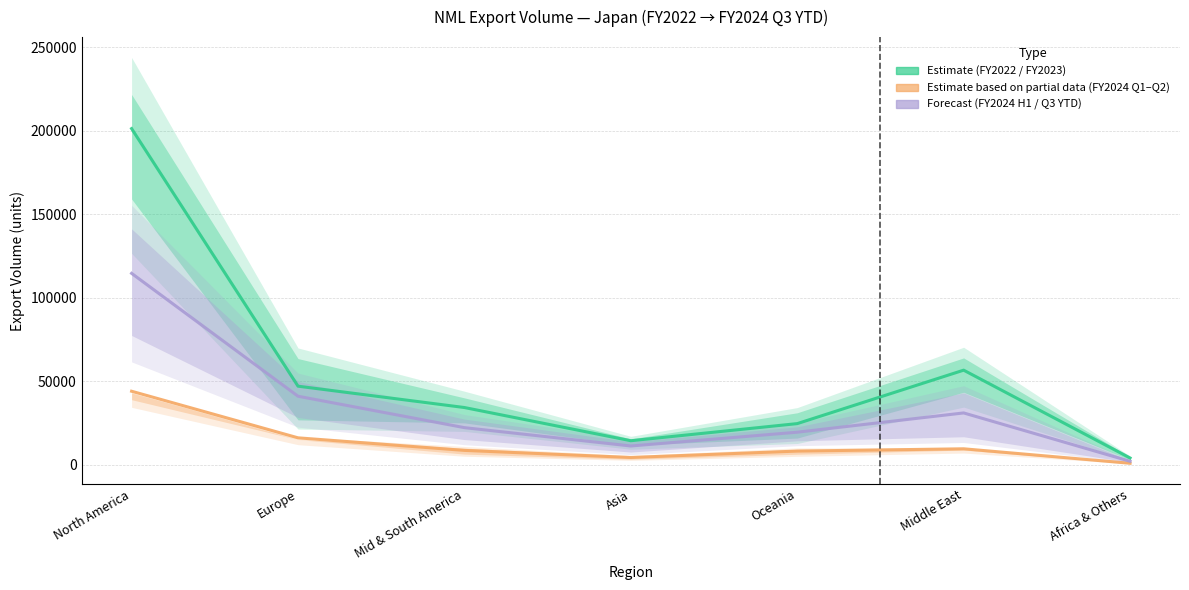

Is the value of partial at Africa & Others greater than the value of forecast at North America?

No